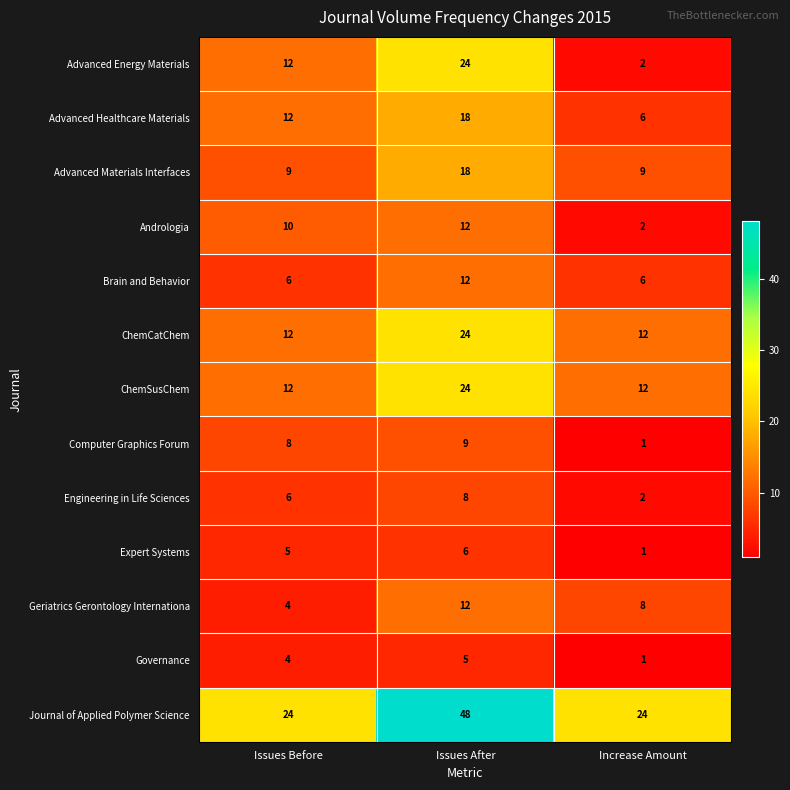

What is the total value across all series at Increase Amount?

86